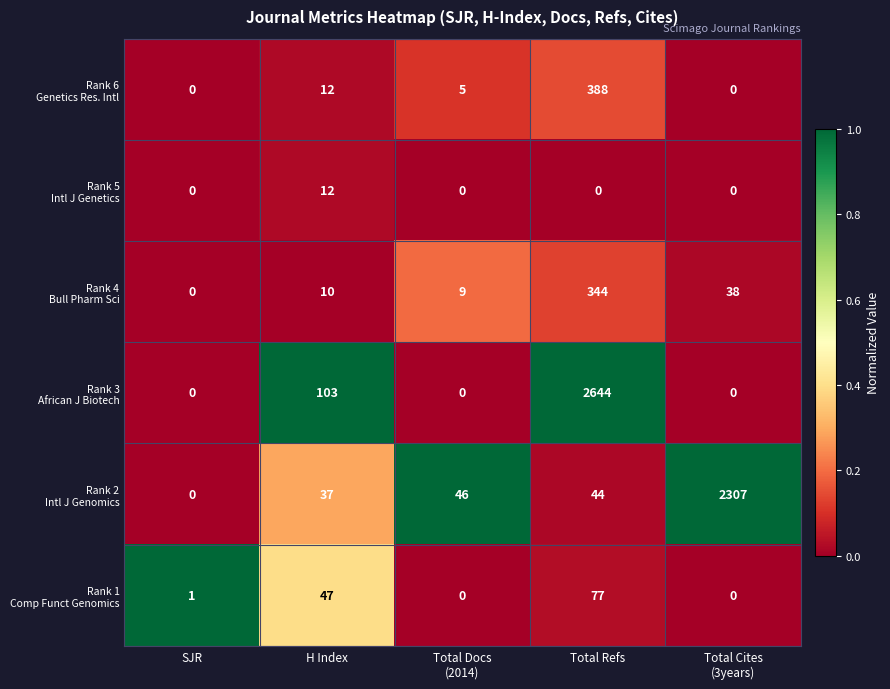

How many distinct data groups are displayed?

6